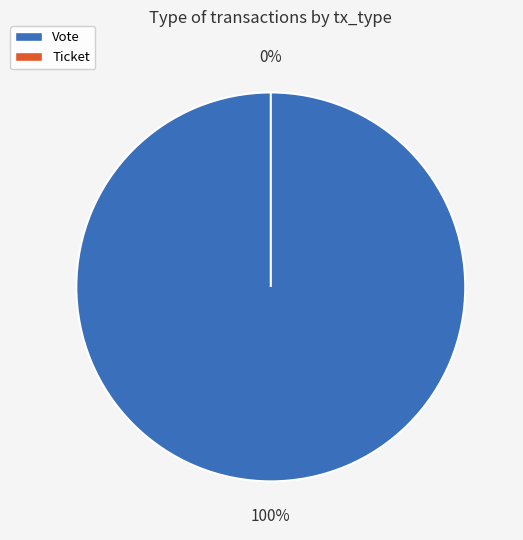

What is the change in value from Vote to Ticket?

-1